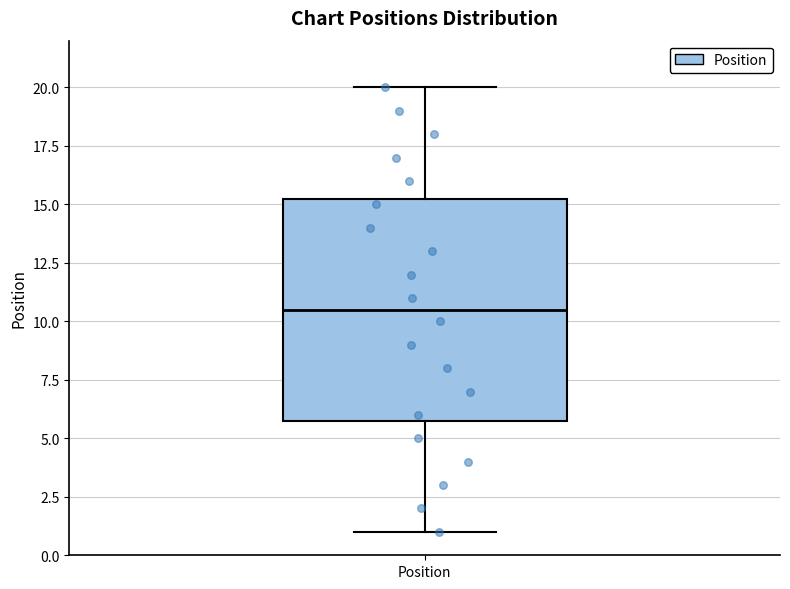

Transcribe this box plot: give where the median line is, the range the box spans, and where the two whiskers end, as read against the y-axis. The values are not printed on the chart, so give them approximately, as read against the axis.

median 10.5, box 6.0 to 15.5, whiskers 1.0 to 20.0